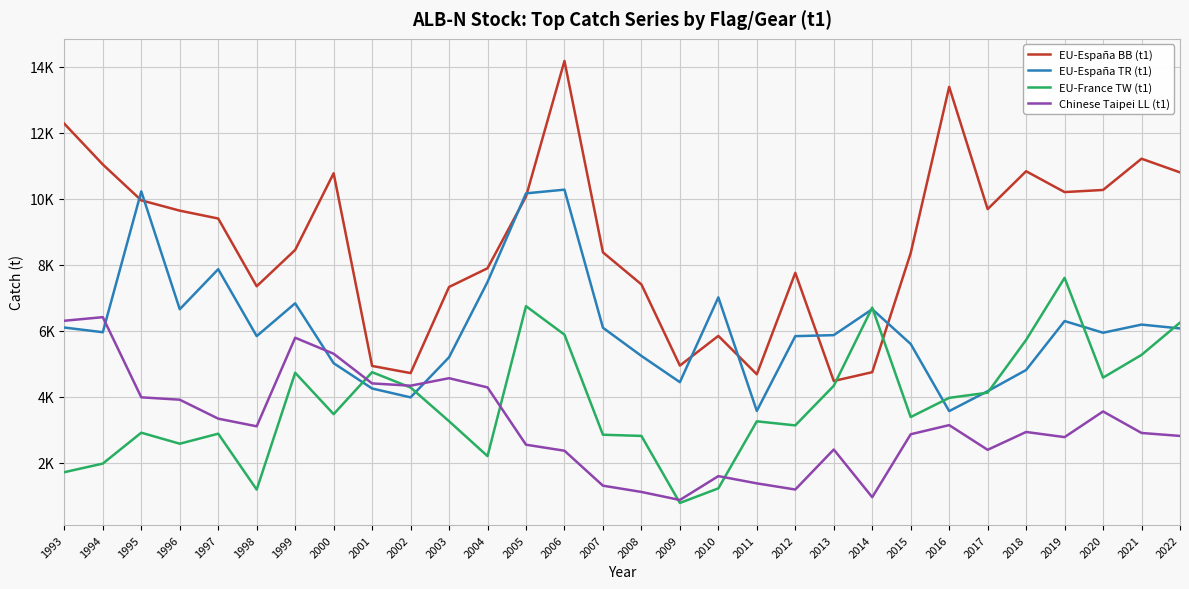

What are all the series names shown in the legend?

EU-España BB (t1), EU-España TR (t1), EU-France TW (t1), Chinese Taipei LL (t1)